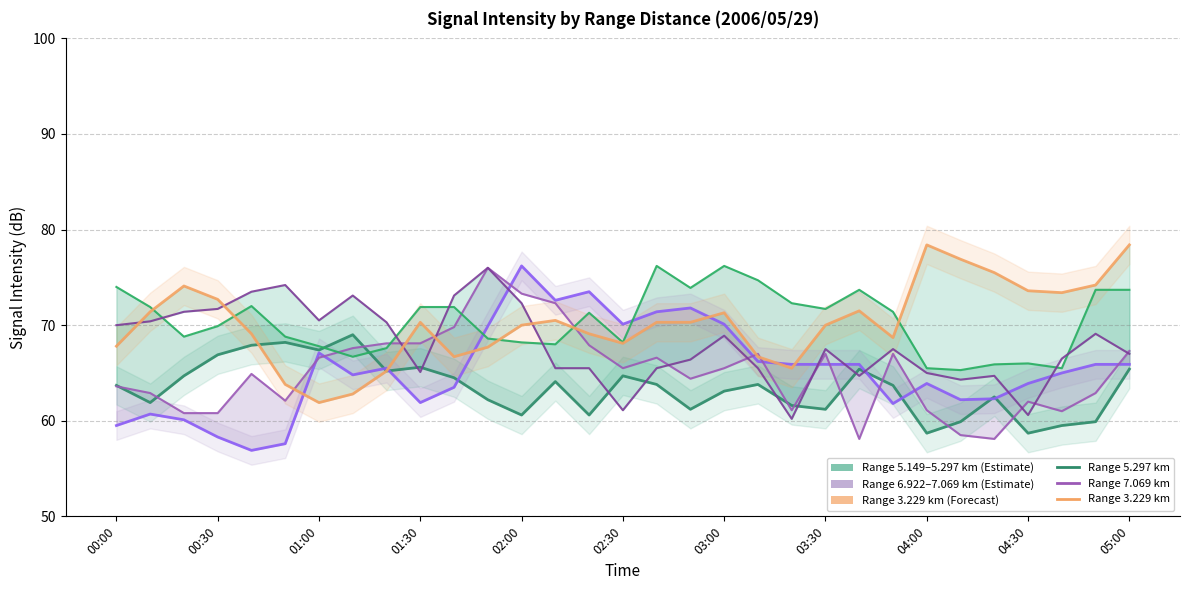

Reading left to right, list all the values displayed in this chart.

Range 5.297 km: 63.7	61.9	64.7	66.9	67.9	68.2	67.4	69.0	65.2	65.6	64.5	62.2	60.6	64.1	60.6	64.7	63.8	61.2	63.1	63.8	61.6	61.2	65.4	63.7	58.7	59.9	62.5	58.7	59.5	59.9	65.4
Range 6.922 km: 59.5	60.7	60.1	58.3	56.9	57.6	67.1	64.8	65.5	61.9	63.5	69.9	76.2	72.6	73.5	70.1	71.4	71.8	70.1	66.2	65.9	65.9	65.9	61.8	63.9	62.2	62.3	63.9	65.0	65.9	65.9
Range 7.069 km: 63.6	62.9	60.8	60.8	64.9	62.1	66.6	67.6	68.1	68.1	69.8	76.0	73.3	72.3	67.9	65.5	66.6	64.4	65.5	67.0	61.1	67.0	58.1	67.0	61.1	58.5	58.1	62.0	61.0	62.9	67.3
Range 5.149 km: 74.0	71.9	68.8	69.9	72.0	68.8	67.8	66.7	67.6	71.9	71.9	68.6	68.2	68.0	71.3	68.2	76.2	73.9	76.2	74.7	72.3	71.7	73.7	71.4	65.5	65.3	65.9	66.0	65.5	73.7	73.7
Range 7.217 km: 70.0	70.4	71.4	71.7	73.5	74.2	70.5	73.1	70.3	65.1	73.1	76.0	72.3	65.5	65.5	61.1	65.5	66.4	68.9	65.5	60.2	67.5	64.7	67.5	65.0	64.3	64.7	60.6	66.5	69.1	67.0
Range 3.229 km: 67.8	71.4	74.1	72.7	69.1	63.8	61.9	62.8	65.2	70.3	66.7	67.7	70.0	70.5	69.1	68.1	70.3	70.3	71.3	66.7	65.5	70.0	71.5	68.7	78.4	76.9	75.5	73.6	73.4	74.2	78.4